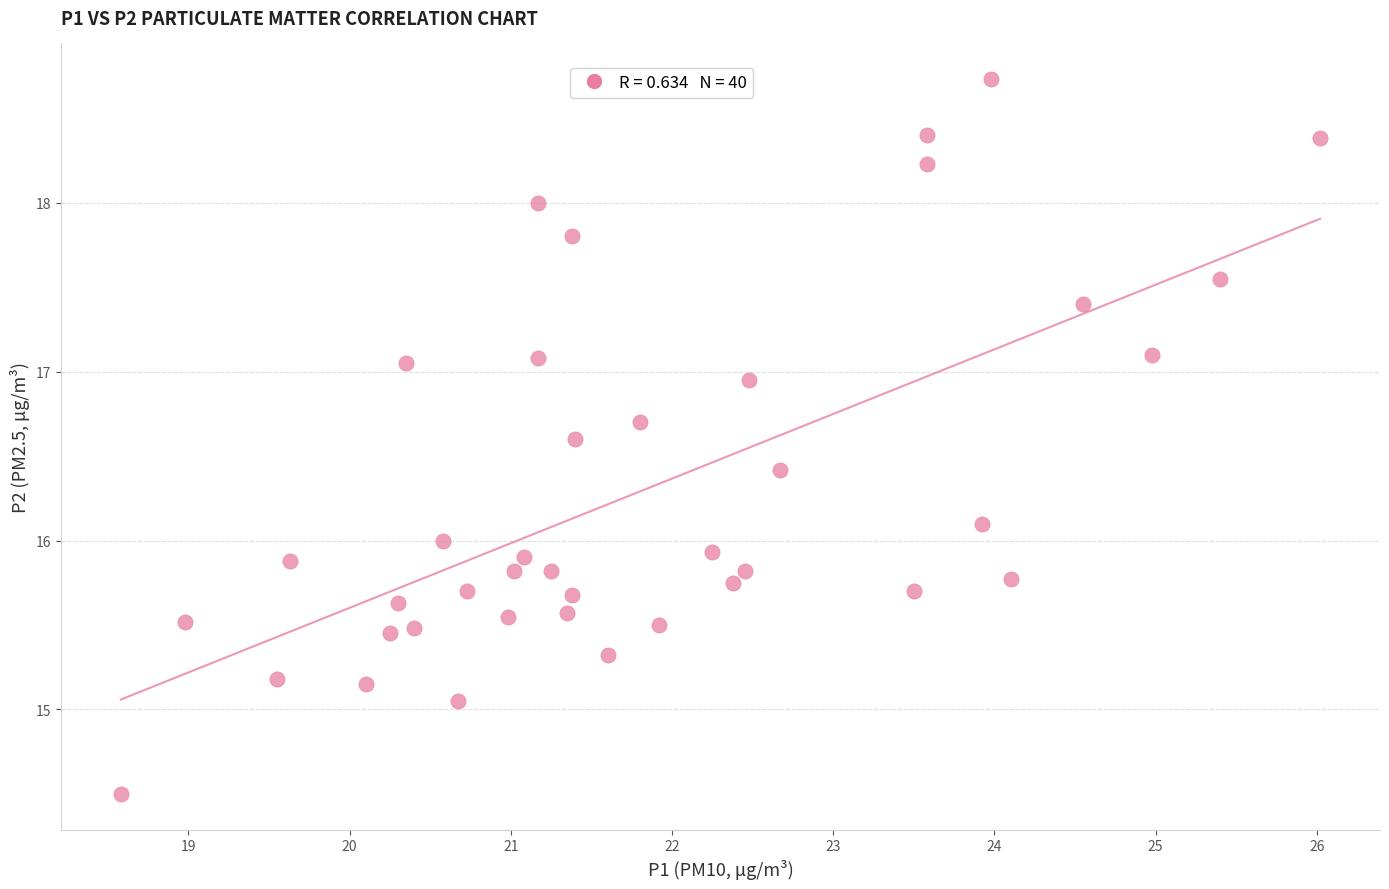

What is the range of Y values (max minus min)?

4.2